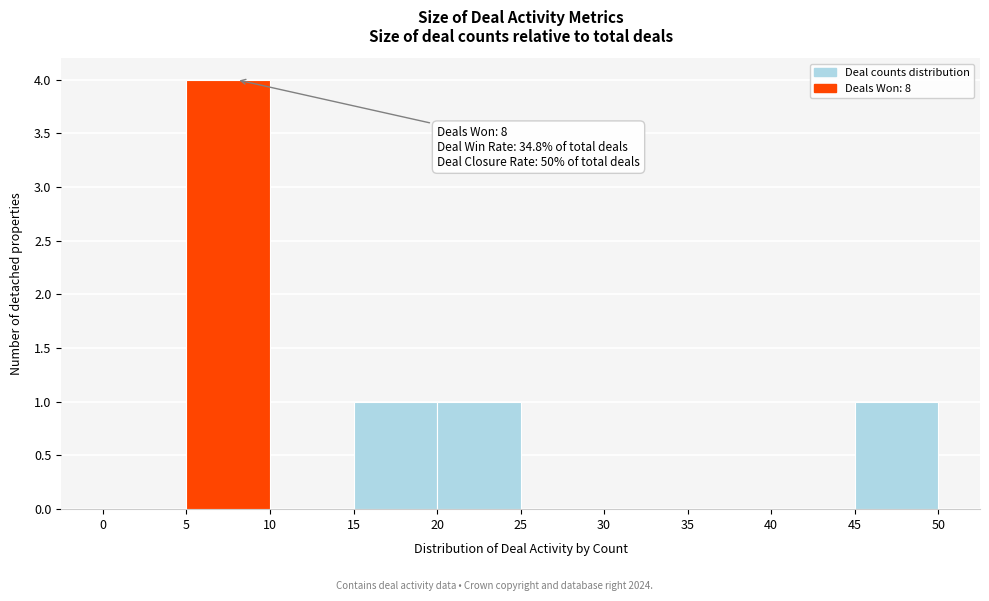

Over which range of the x-axis is the bar tallest?

5 to 10